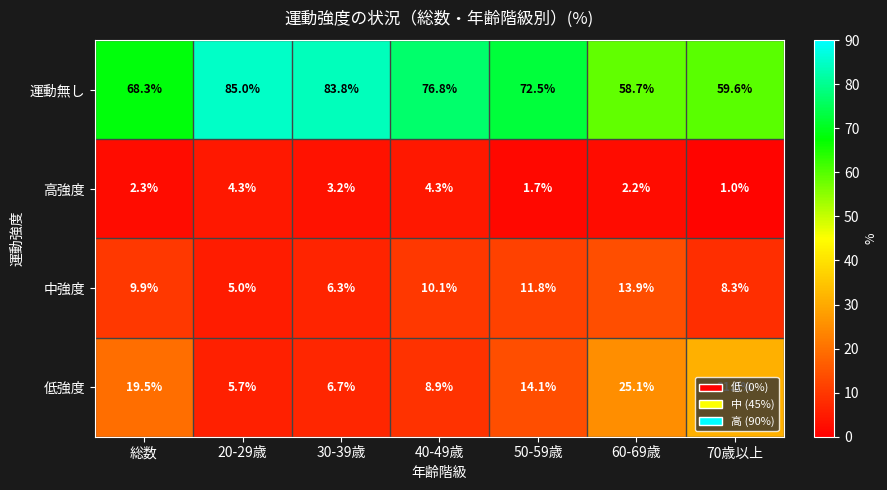

What is the sum of all 中強度 values?

65.3